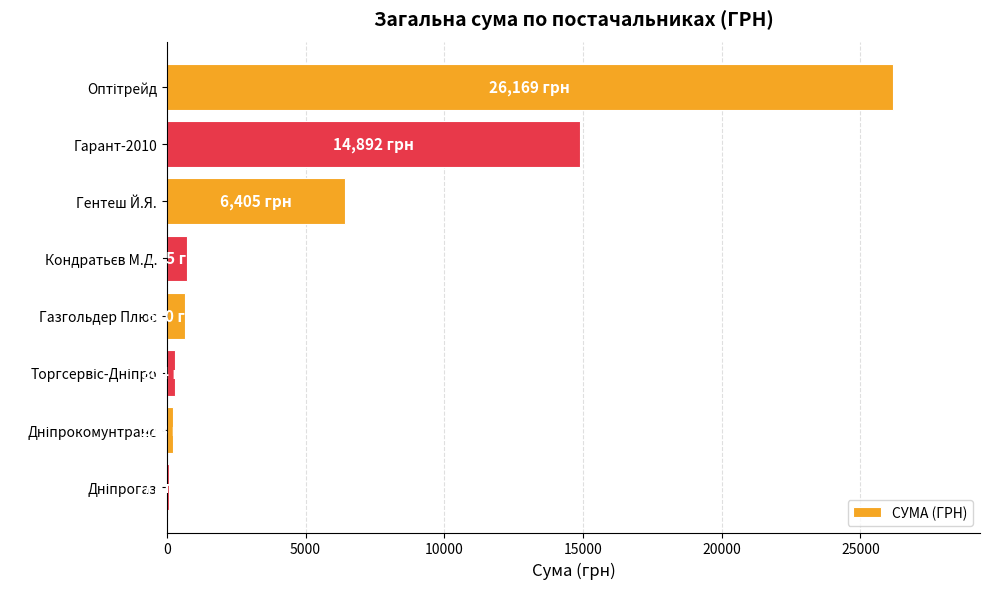

The value at Гарант-2010 is 9496.8. True or false?

False